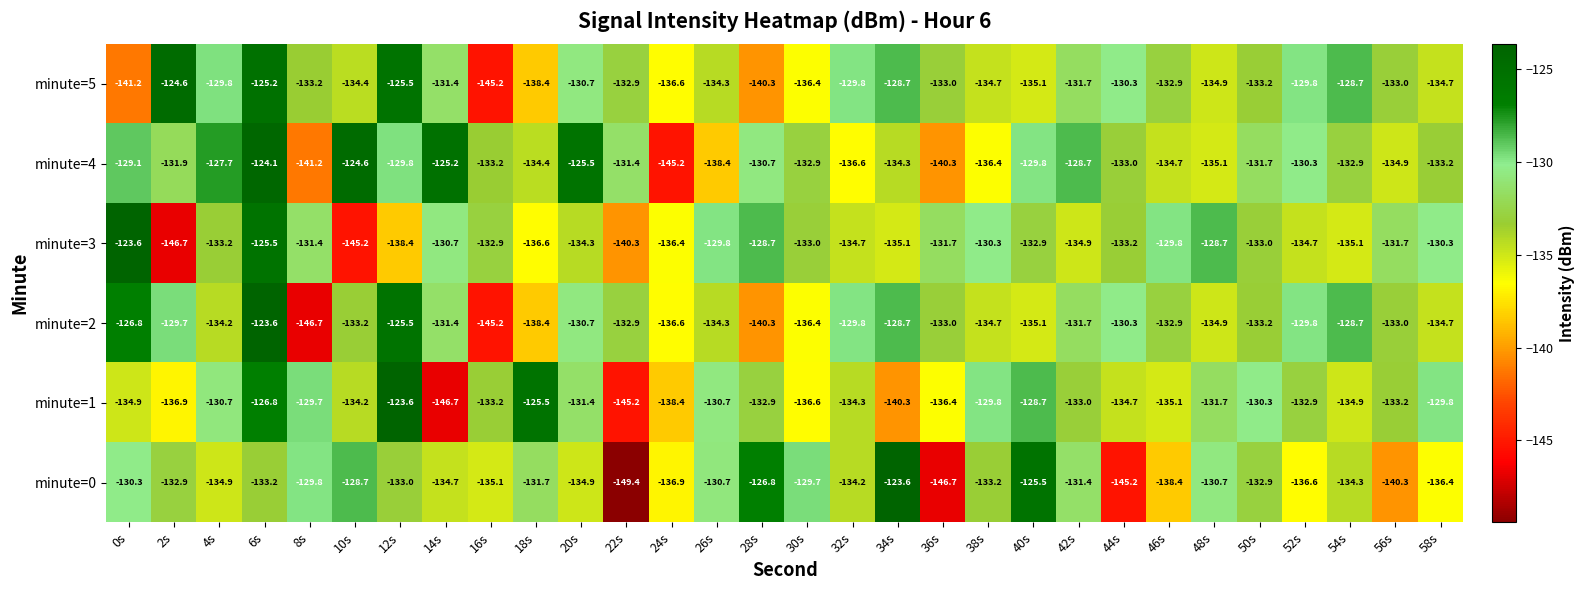

At 0s, list the series in order from smallest to largest.

minute=5, minute=1, minute=0, minute=4, minute=2, minute=3